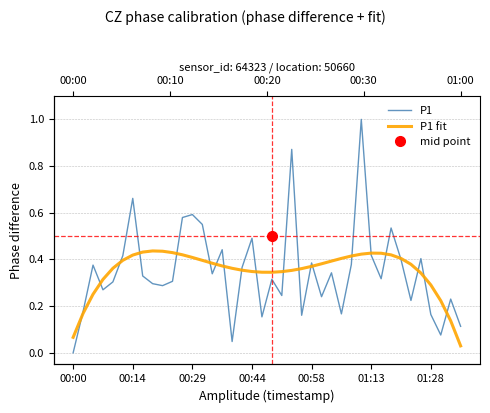

True or false: P1 fit and P1 intersect in this chart.

True